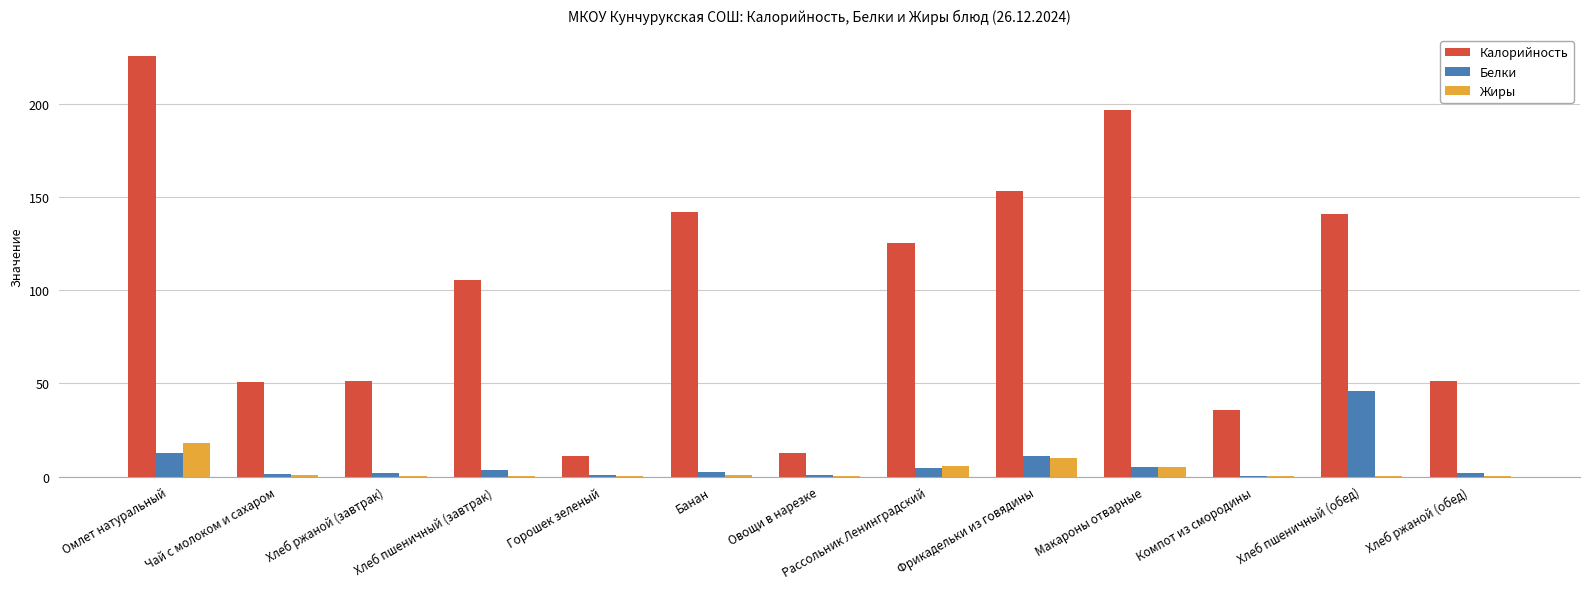

Does the chart contain stacked bars?

No